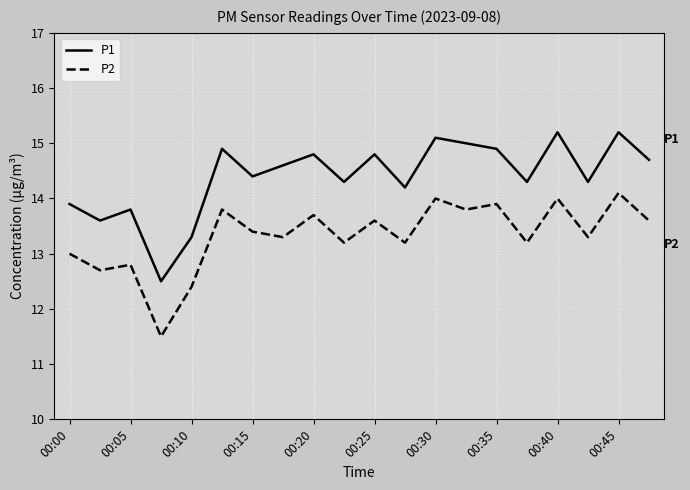

Which series has the largest total across all categories?

P1